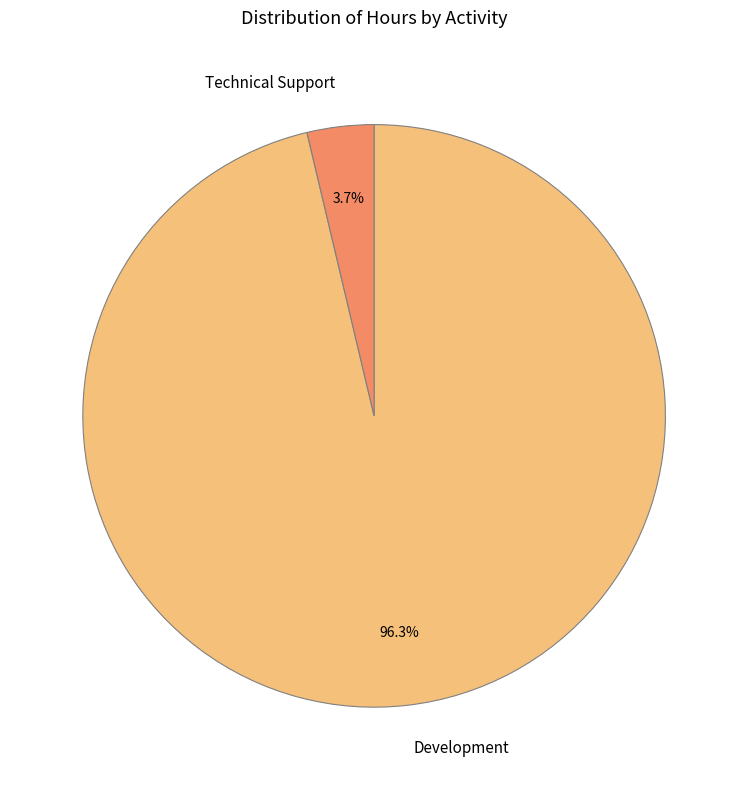

The Technical Support slice represents 4% of the pie. True or false?

True